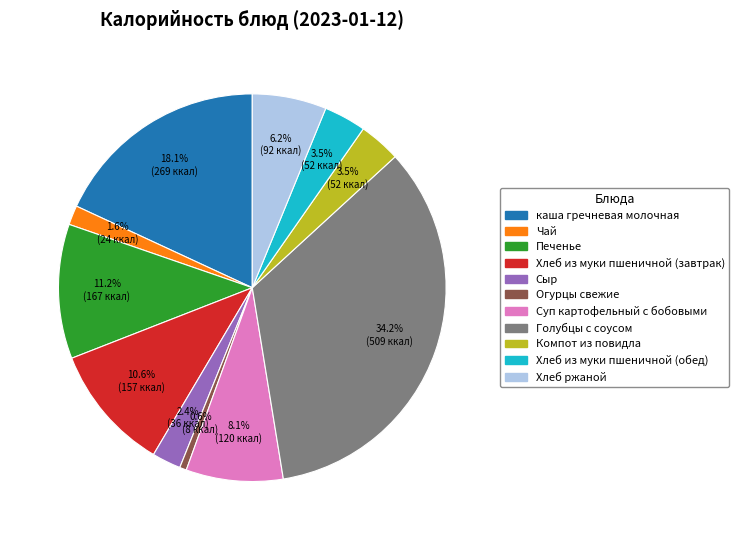

Which category has the biggest portion of the pie?

Голубцы с соусом